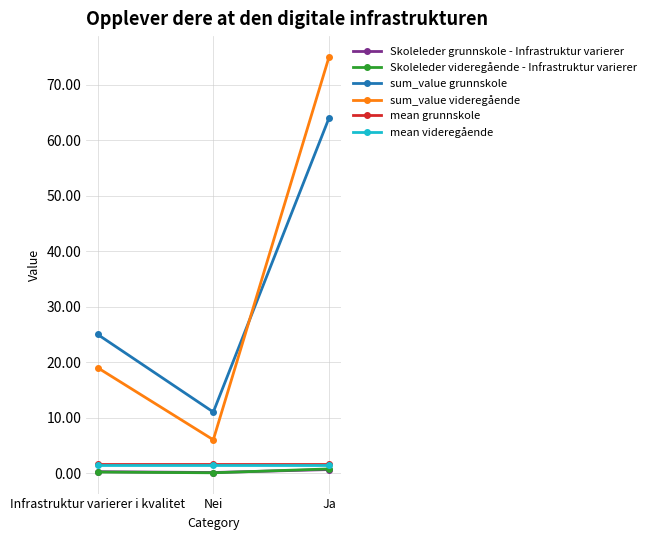

At which category is the sum across all series the highest?

Ja